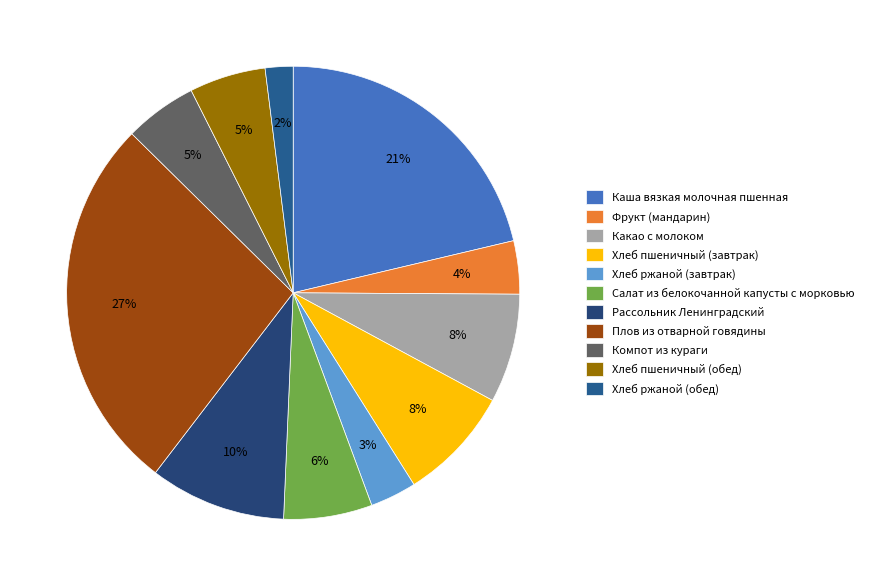

True or false: Рассольник Ленинградский accounts for 16% of the total.

False